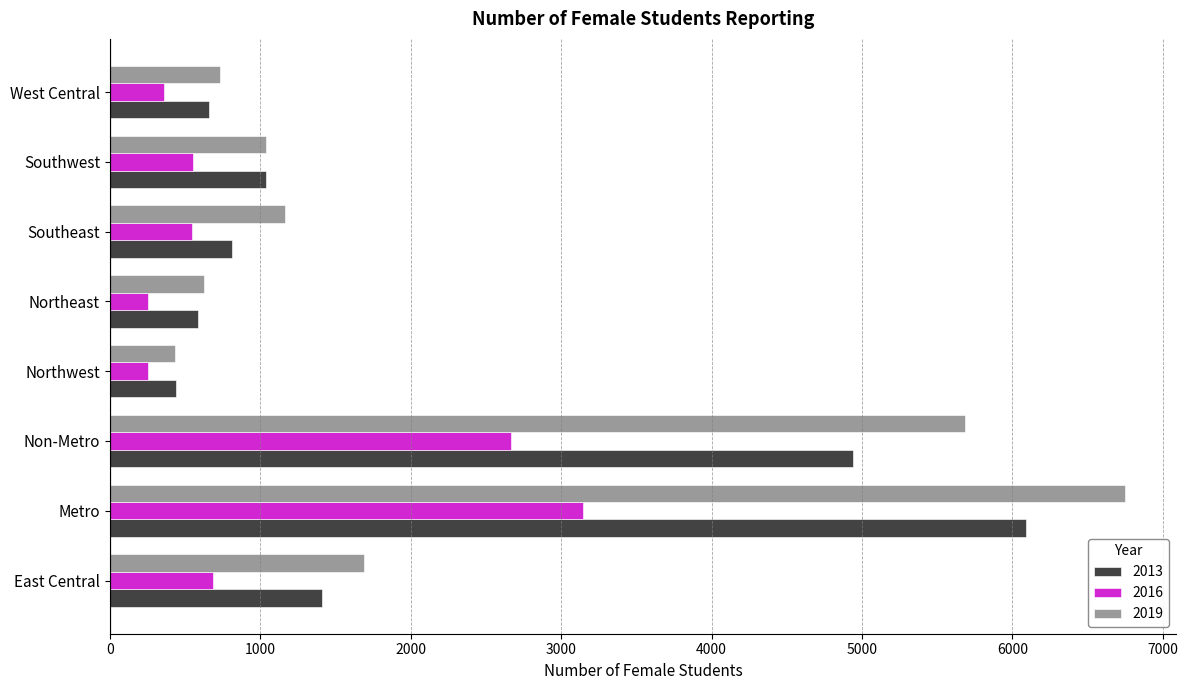

The value of 2016 at Southwest is 555. True or false?

True